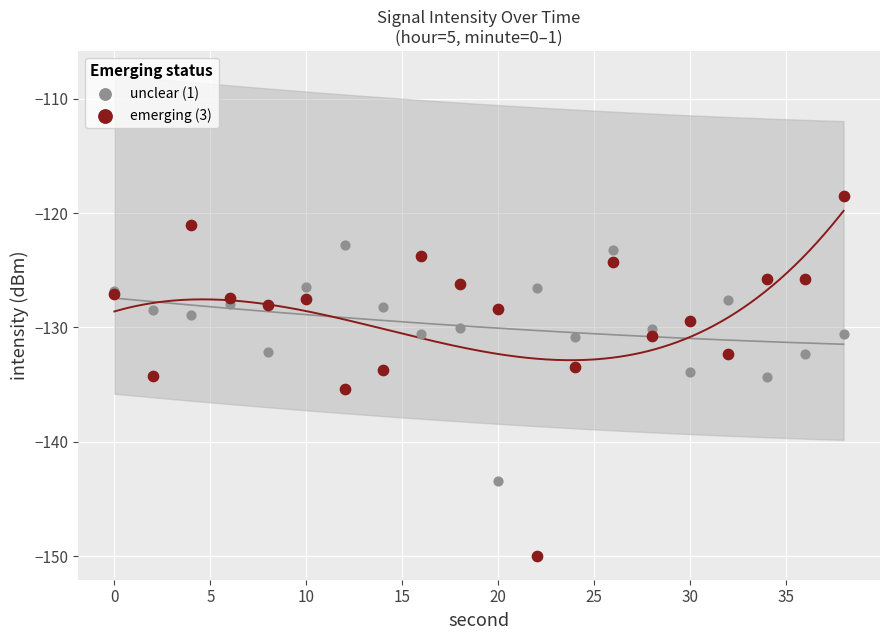

Which series contains the lowest Y value?

emerging (3)